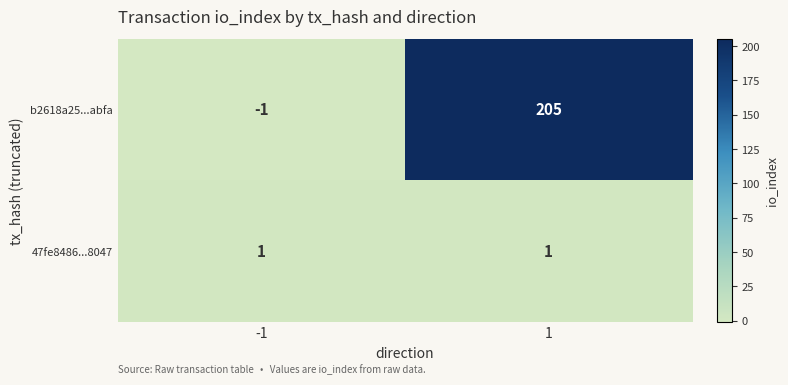

Which series has the largest range (max minus min)?

b2618a25...abfa